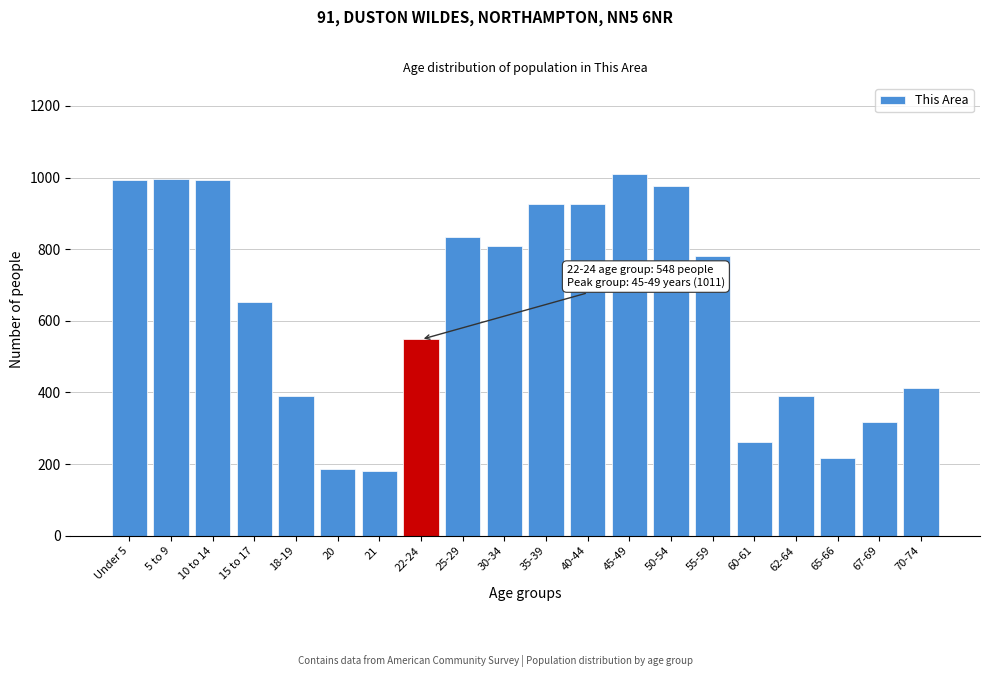

What is the sum of all values?

12805